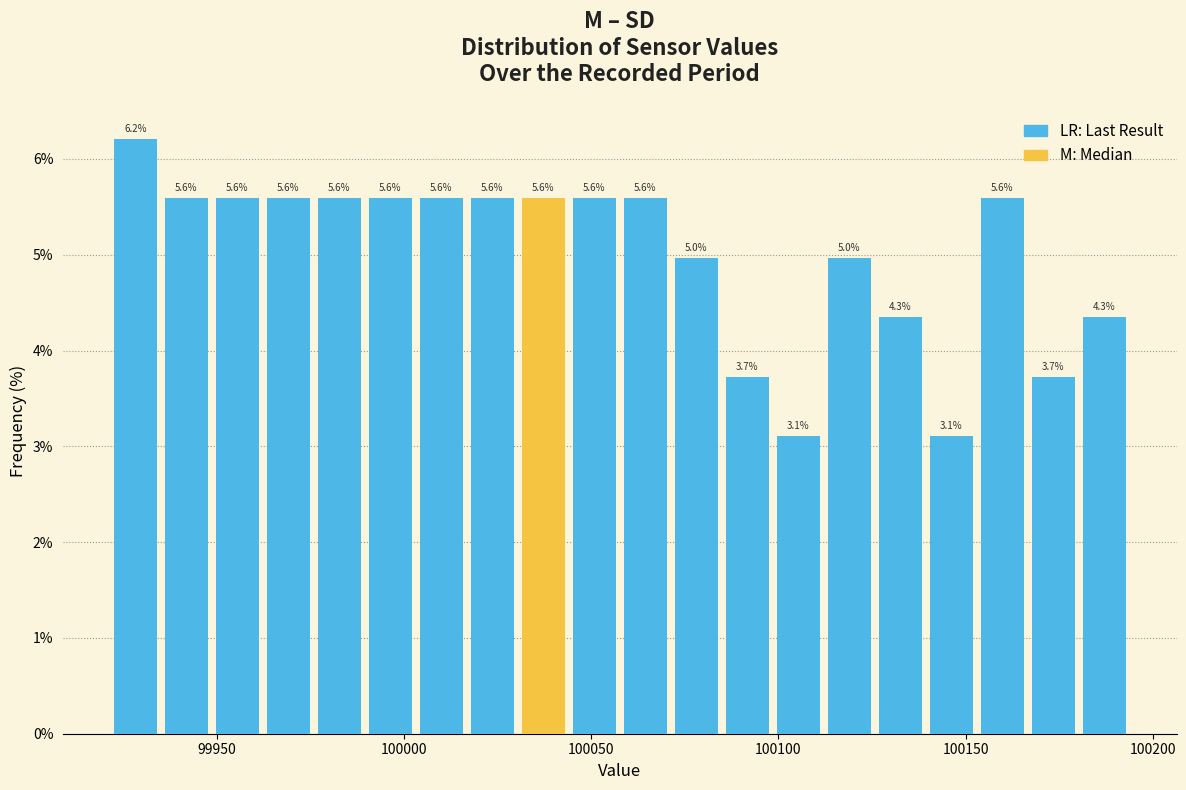

Around what value on the x-axis is the tallest bar? Give the approximate position of its centre, as read against the axis.

99930